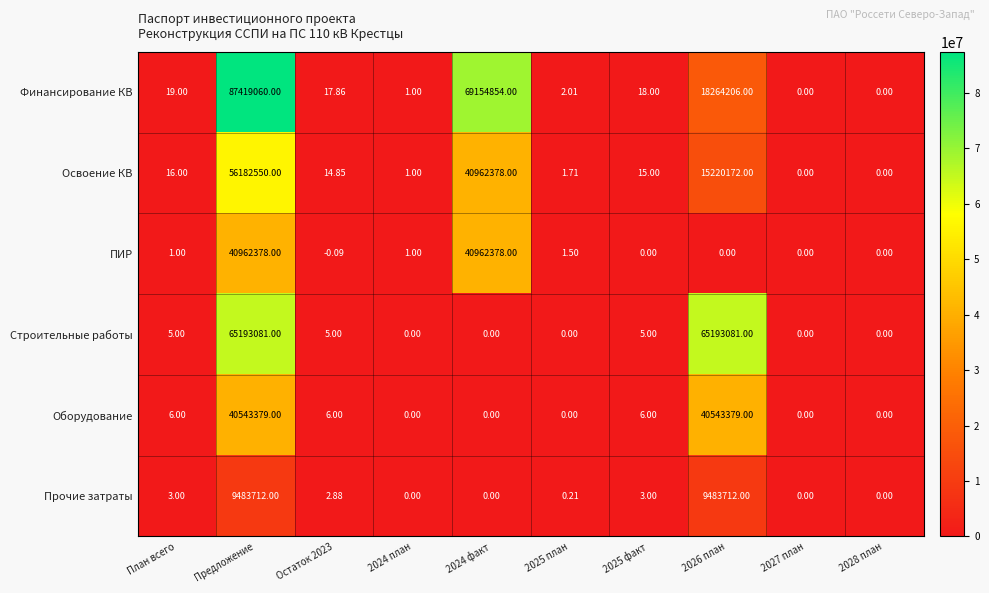

At which label does Финансирование КВ first exceed 18?

План всего